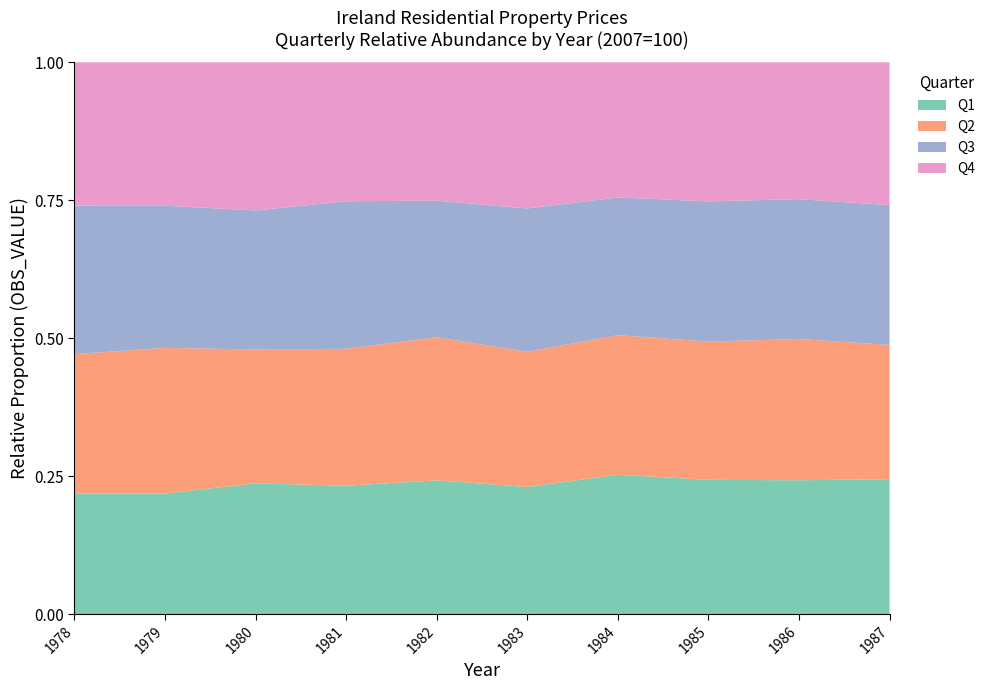

What is the total value across all series at 1985?

1.0